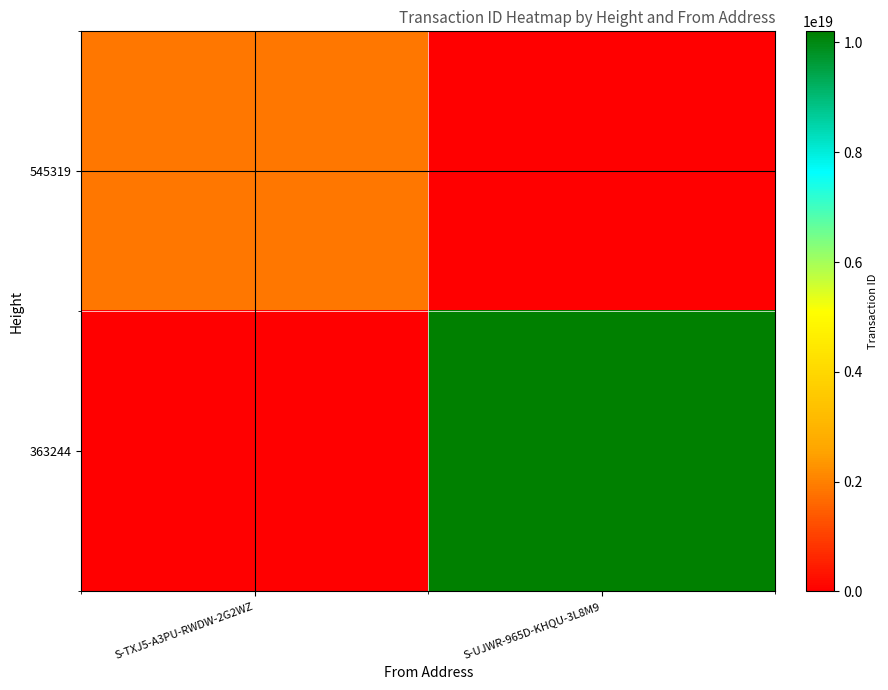

Between S-UJWR-965D-KHQU-3L8M9 and S-TXJ5-A3PU-RWDW-2G2WZ, which is larger?

S-TXJ5-A3PU-RWDW-2G2WZ